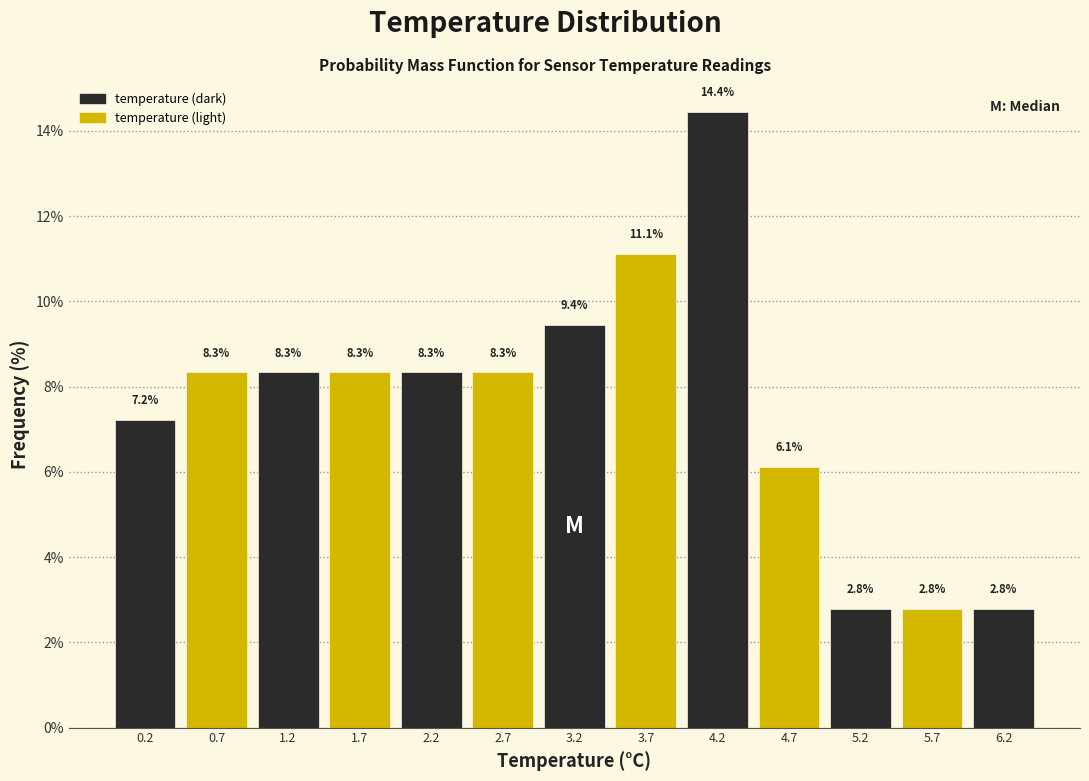

How tall is the bar that spans 4.45 to 4.95 on the x-axis?

6.1